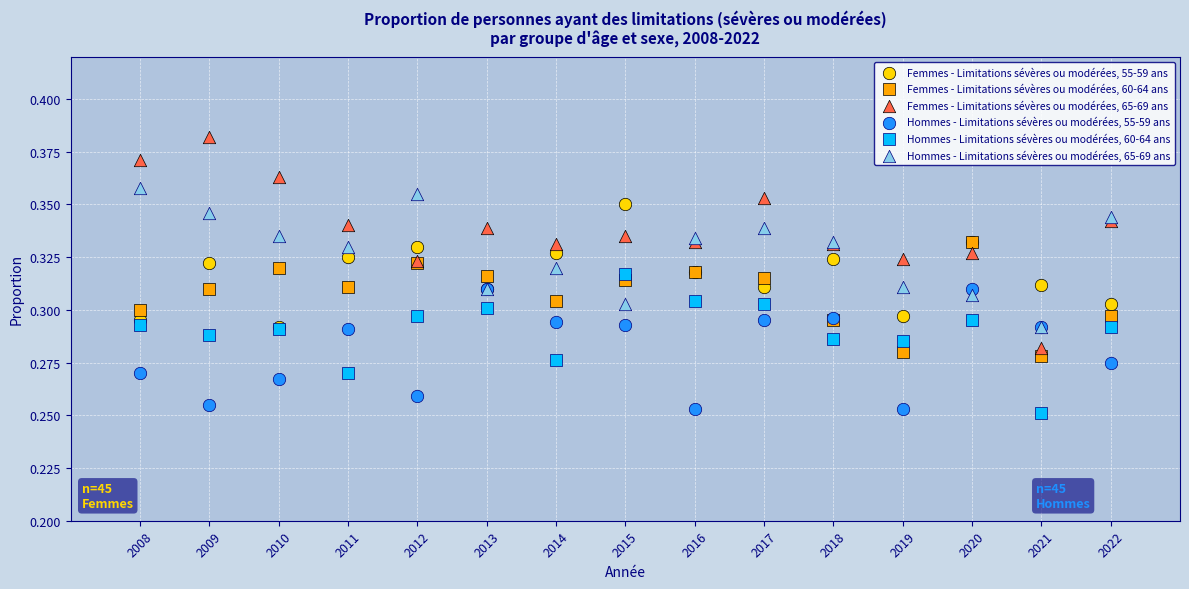

What are all the series names shown in the legend?

Femmes - Limitations sévères ou modérées, 55-59 ans, Femmes - Limitations sévères ou modérées, 60-64 ans, Femmes - Limitations sévères ou modérées, 65-69 ans, Hommes - Limitations sévères ou modérées, 55-59 ans, Hommes - Limitations sévères ou modérées, 60-64 ans, Hommes - Limitations sévères ou modérées, 65-69 ans